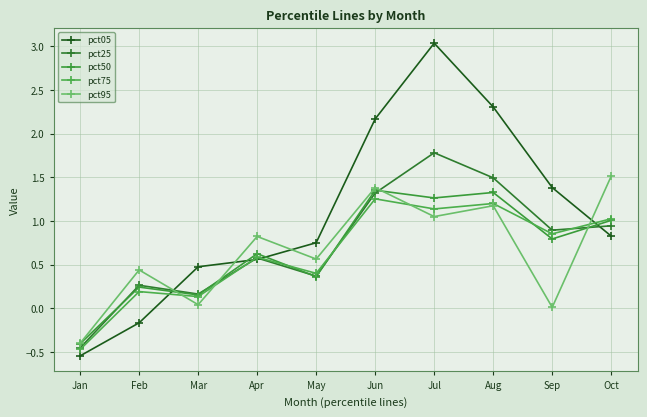

What is the difference between the second highest and second lowest values in the pct05 series?

2.5